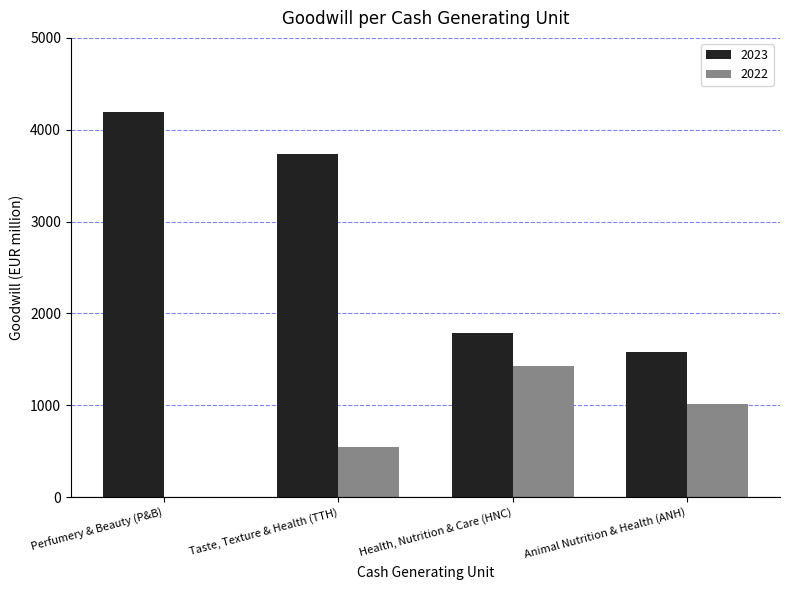

Is it true that 2022 equals 278 at Taste, Texture & Health (TTH)?

False